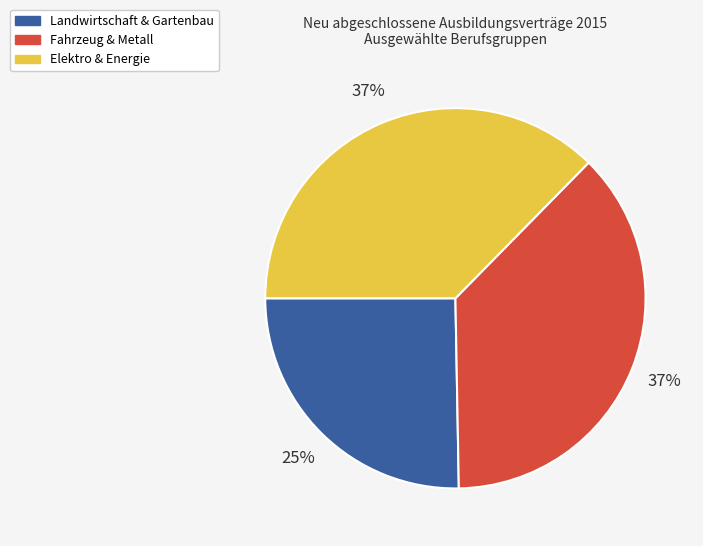

Does any single category account for the majority?

No